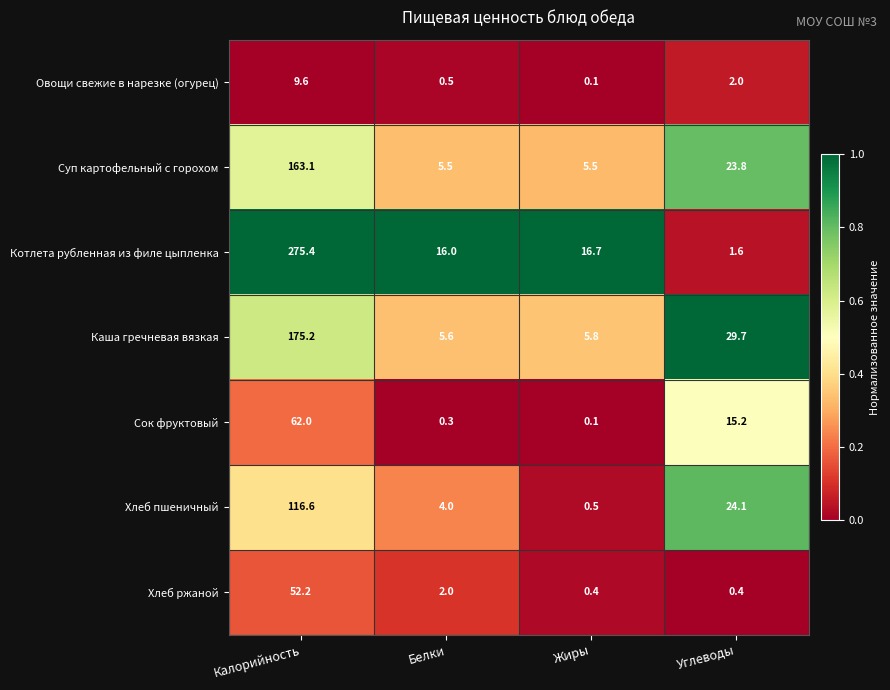

True or false: Хлеб ржаной has a value of 0.7 at Жиры.

False